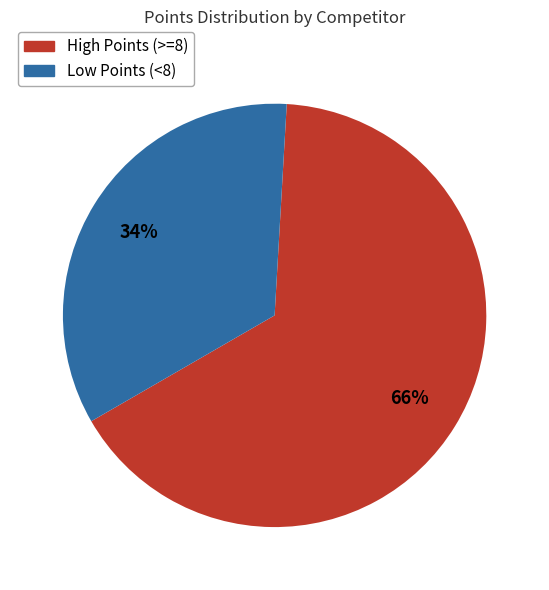

Is the sum of Low Points (<8) and High Points (>=8) greater than half?

Yes